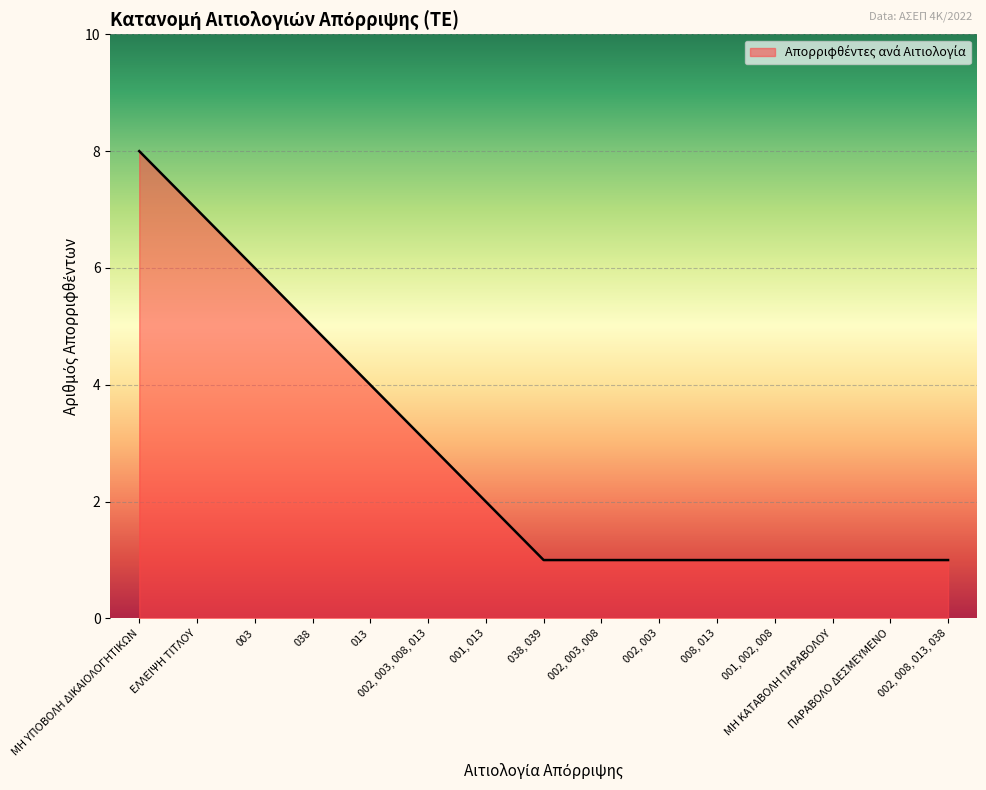

What is the ratio of the value at 013 to the value at 001, 013?

2.0